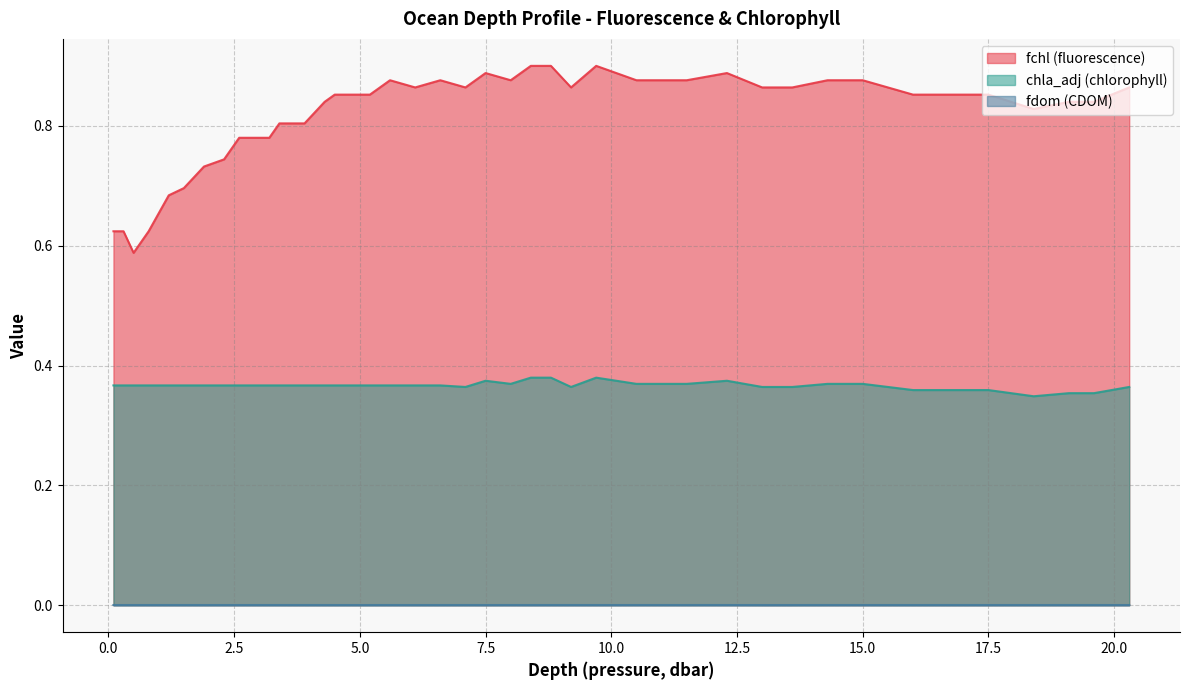

True or false: fdom has more than 2 points higher than both neighbors.

True